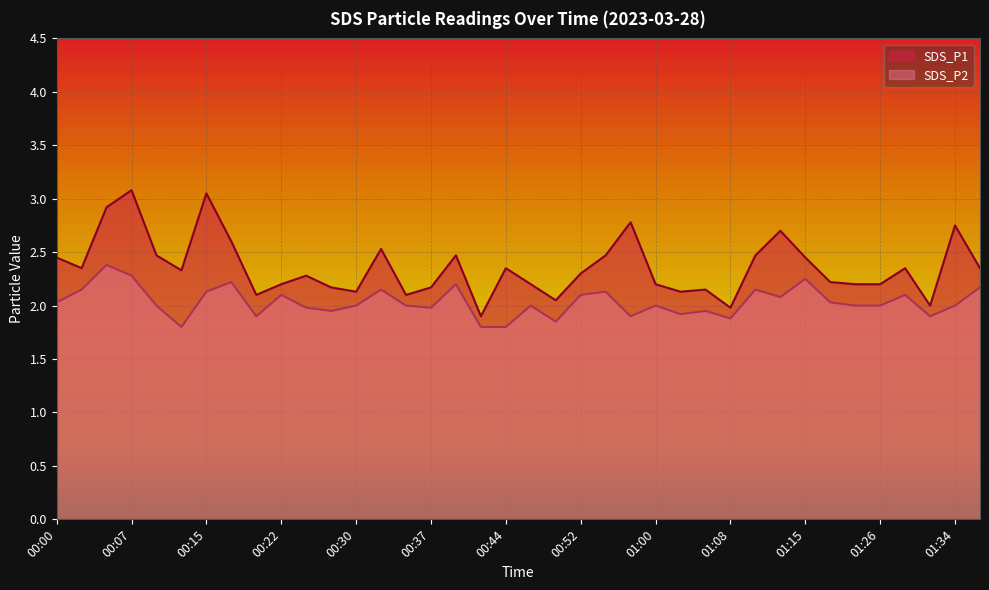

Is the value of SDS_P1 at 00:55 greater than the value of SDS_P2 at 01:08?

Yes